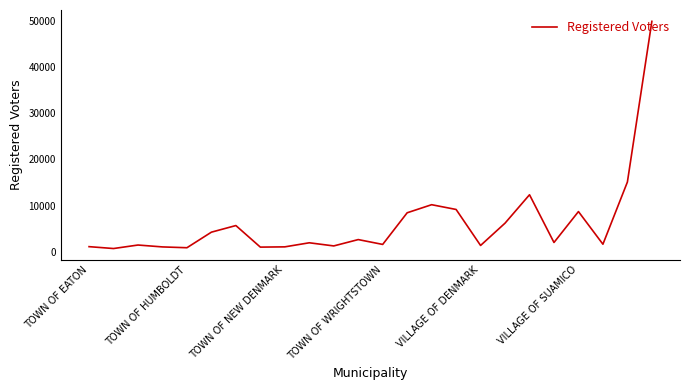

What is the maximum value shown in the chart?

49845